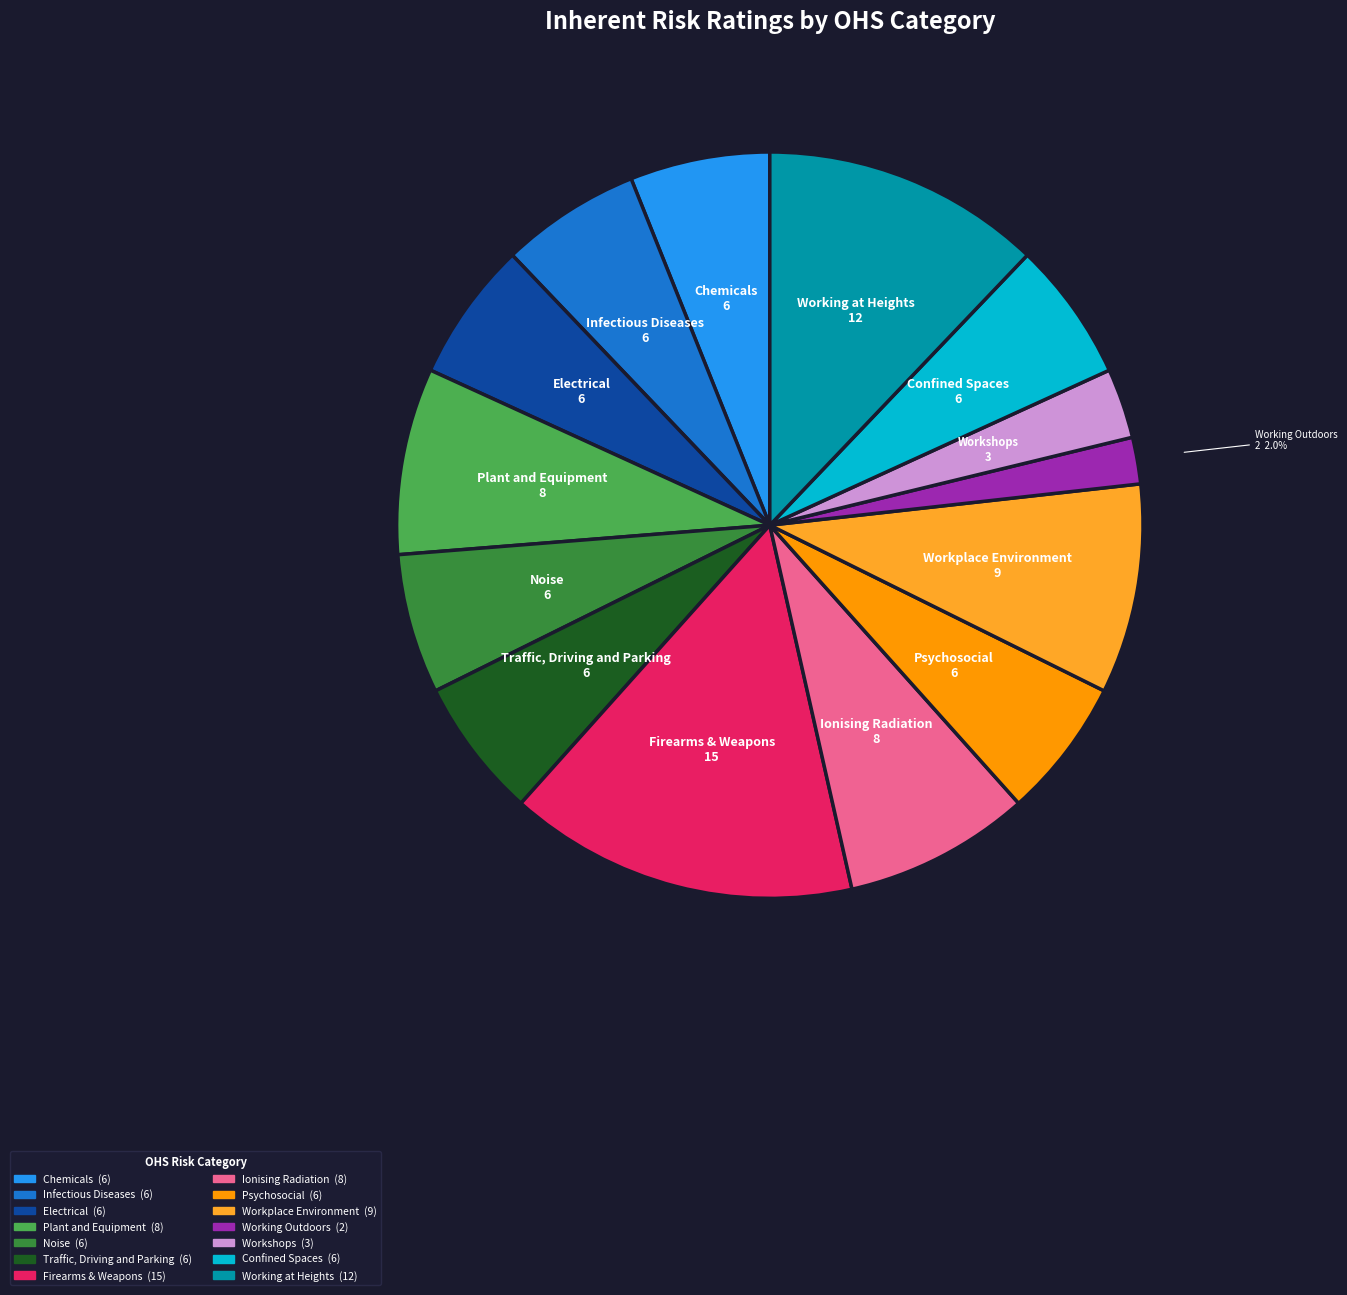

To the nearest percent, what percentage of the pie is Working Outdoors?

2%